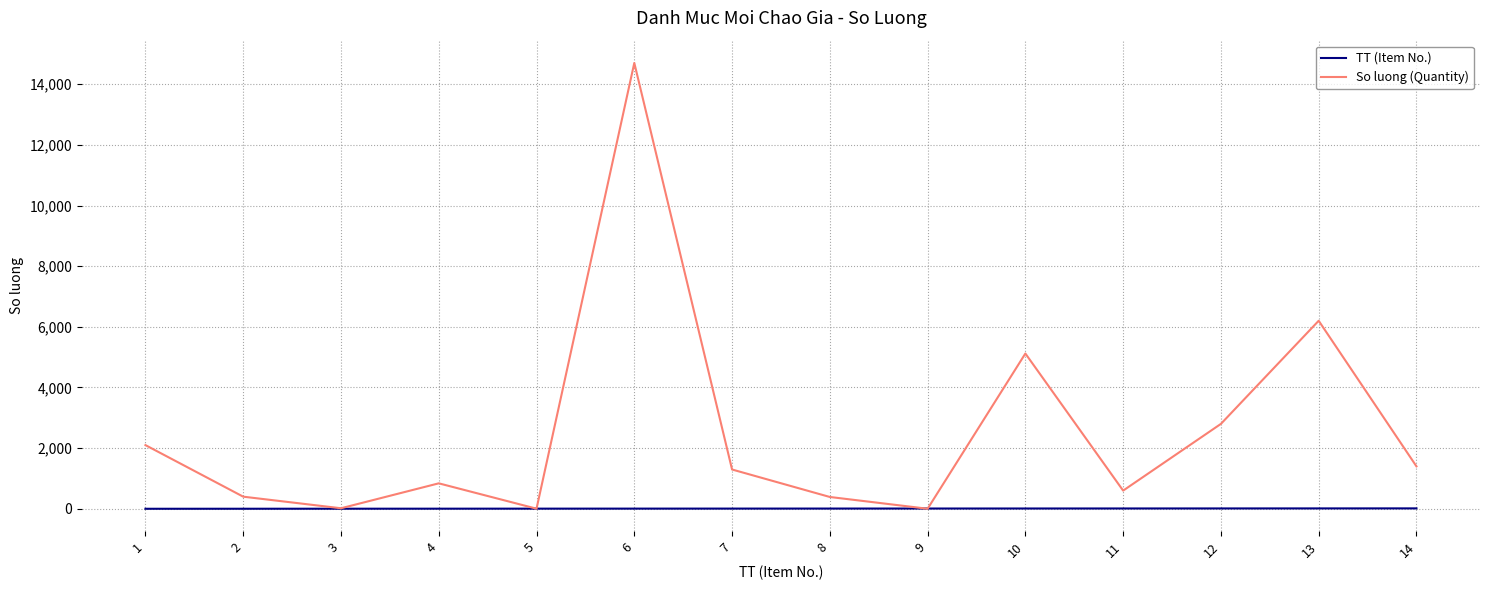

What is the difference between the highest and lowest values at 8?

382